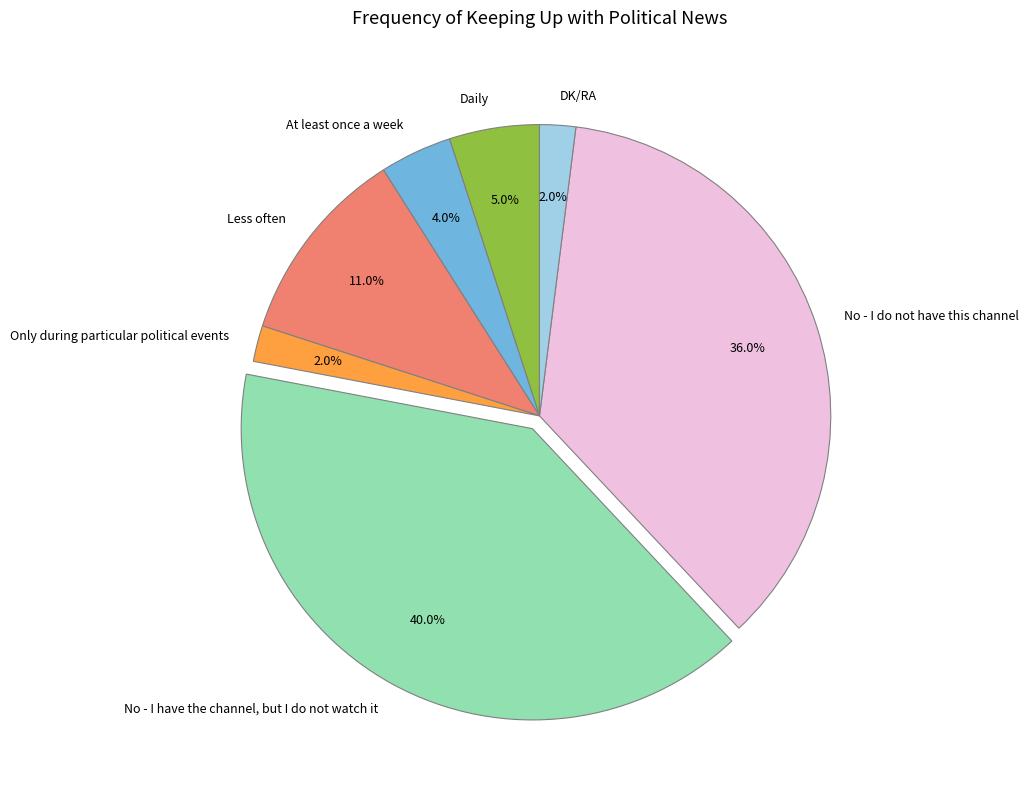

The No - I have the channel, but I do not watch it slice represents 40% of the pie. True or false?

True